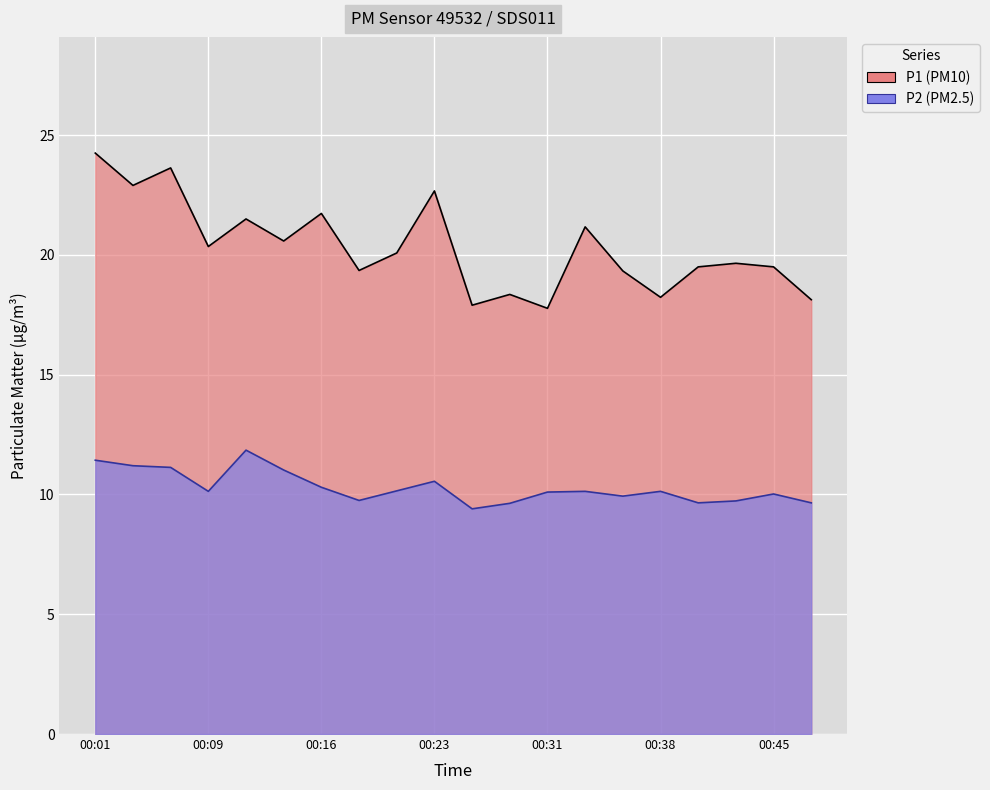

What is the total value across all series at 00:09?

30.5